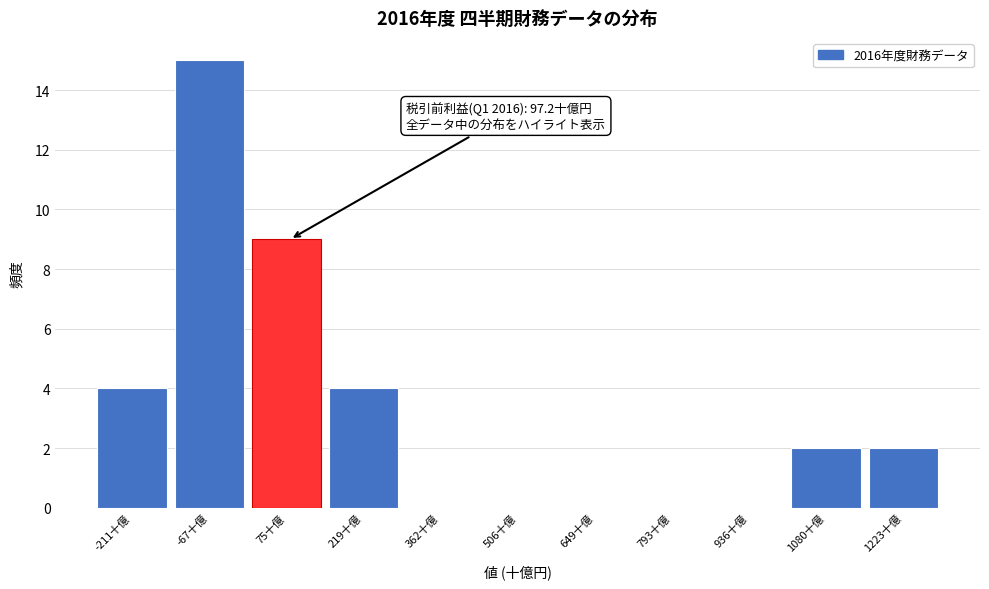

Reading left to right, list all the values displayed in this chart.

-211十億=4	-67十億=15	75十億=9	219十億=4	362十億=0	506十億=0	649十億=0	793十億=0	936十億=0	1080十億=2	1223十億=2